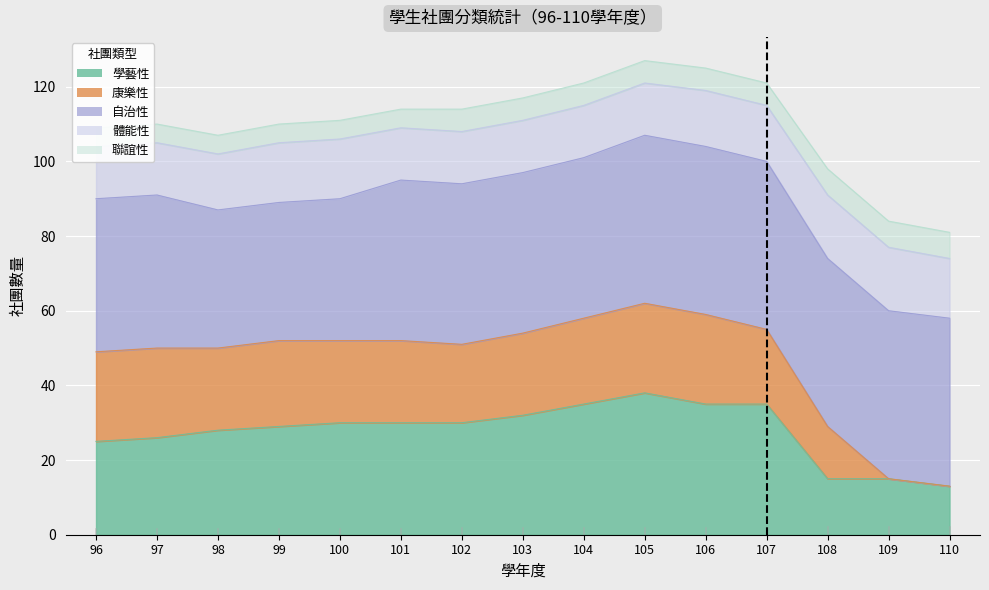

The 康樂性 series shows 34 at 100. True or false?

False